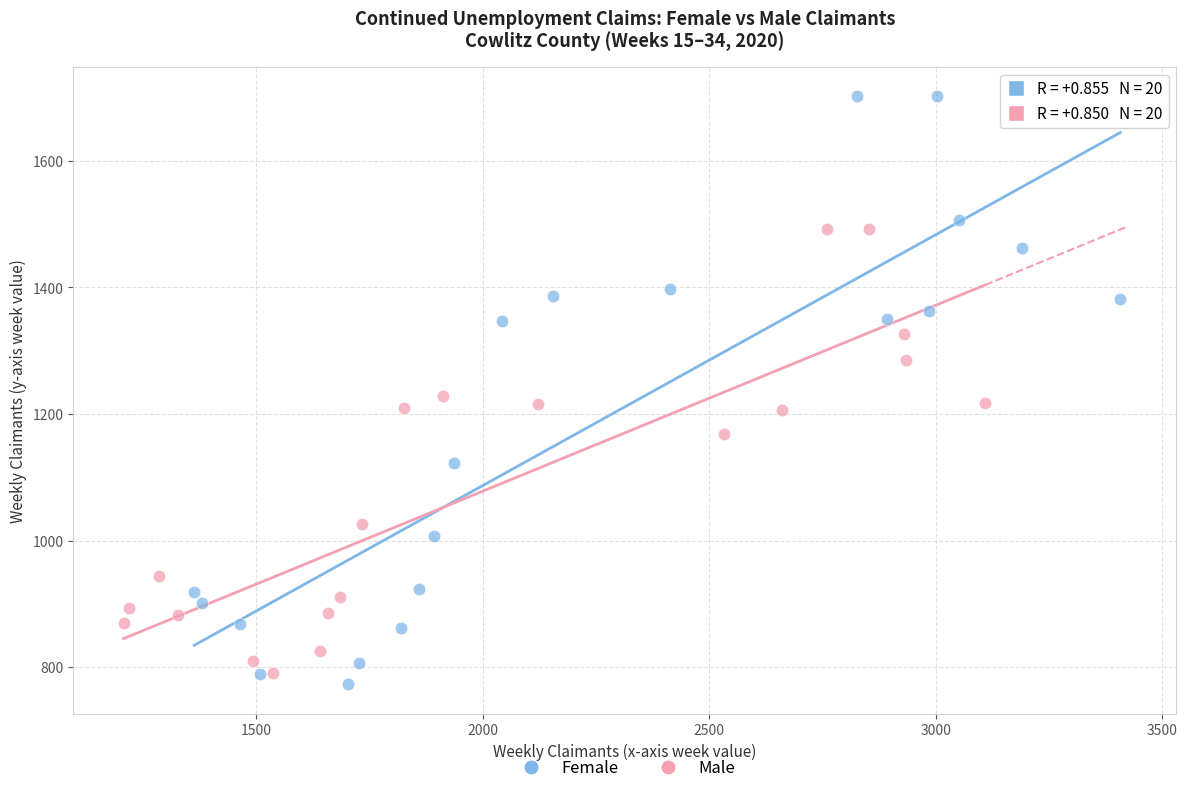

Which series has the largest Y range (max minus min)?

Female